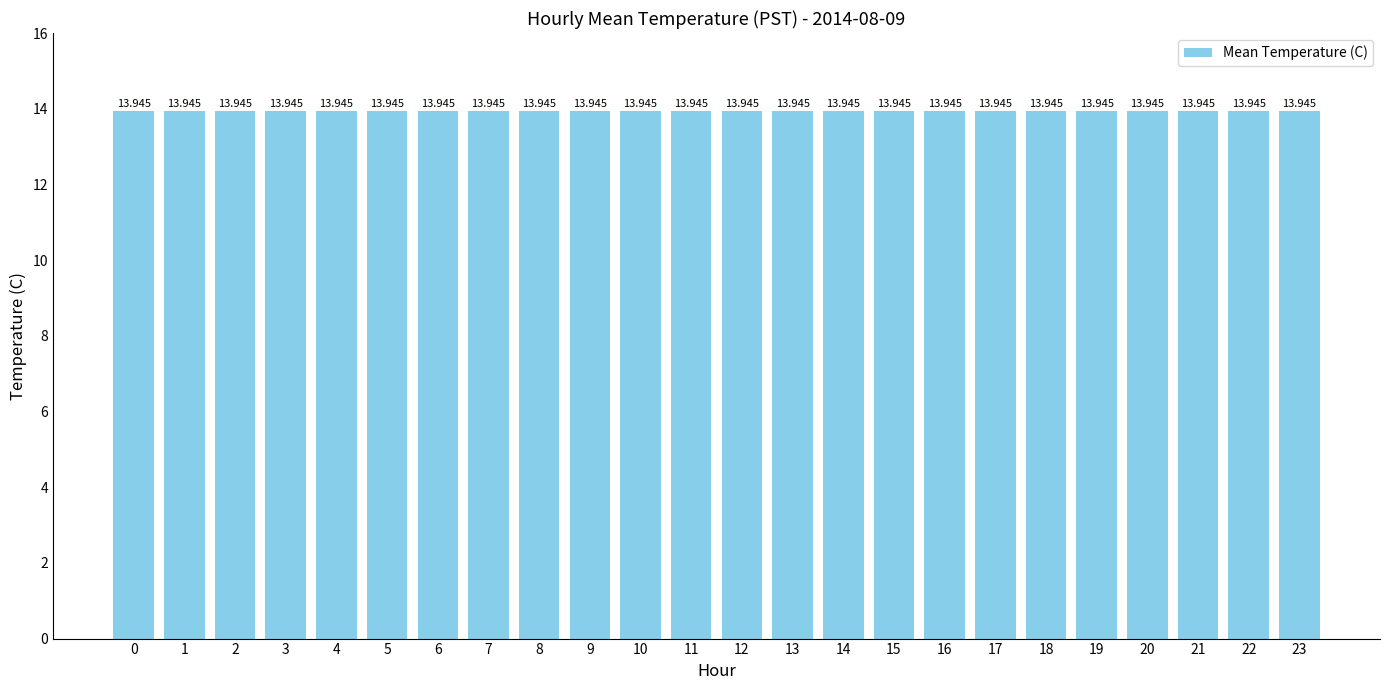

What is the average value?

14.0